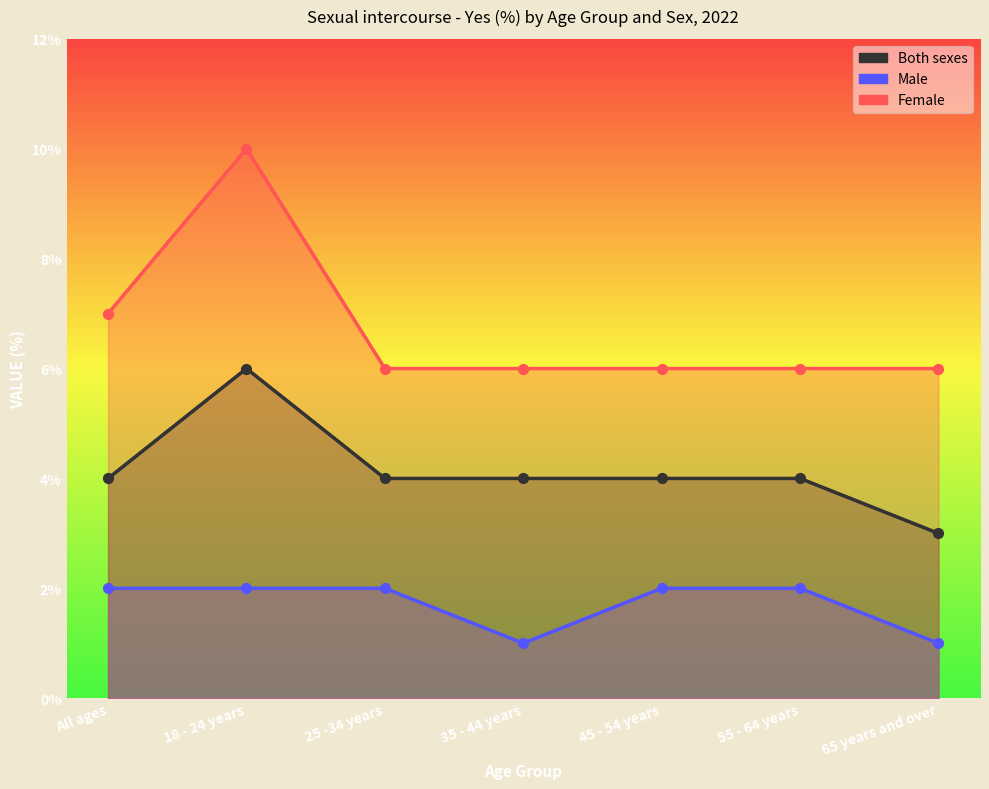

What is the total value across all series at All ages?

13